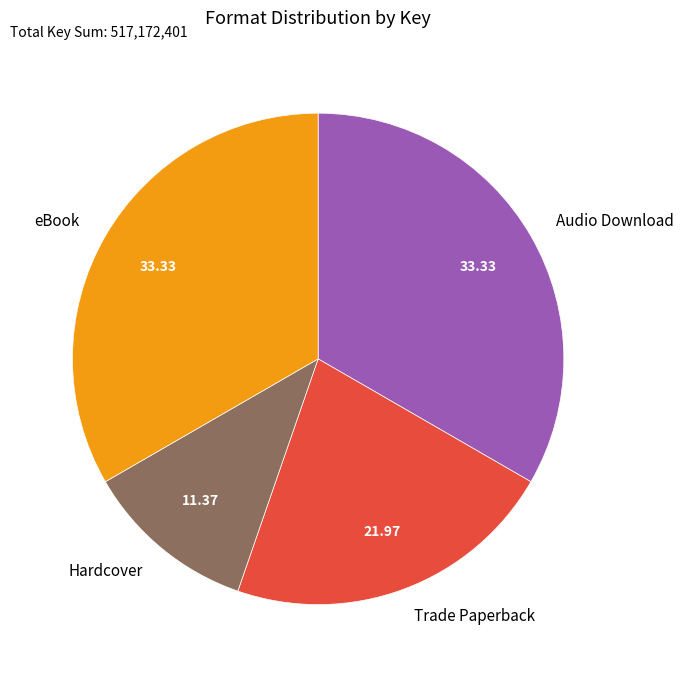

Which has a higher value, Audio Download or Trade Paperback?

Audio Download